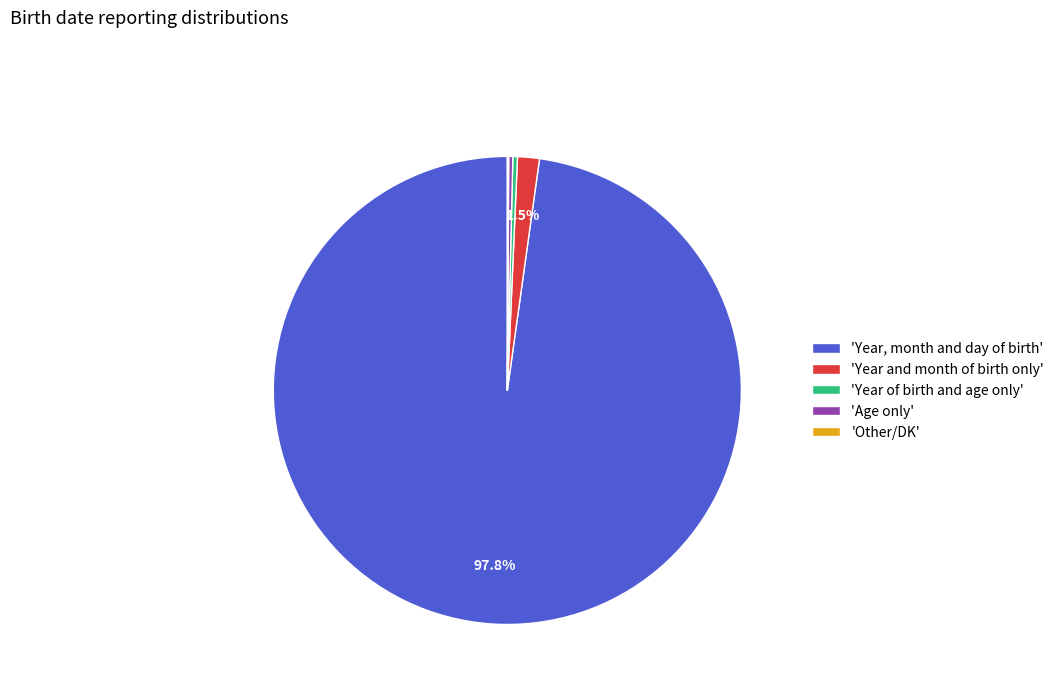

Which has a higher value, 'Age only' or 'Year and month of birth only'?

'Year and month of birth only'